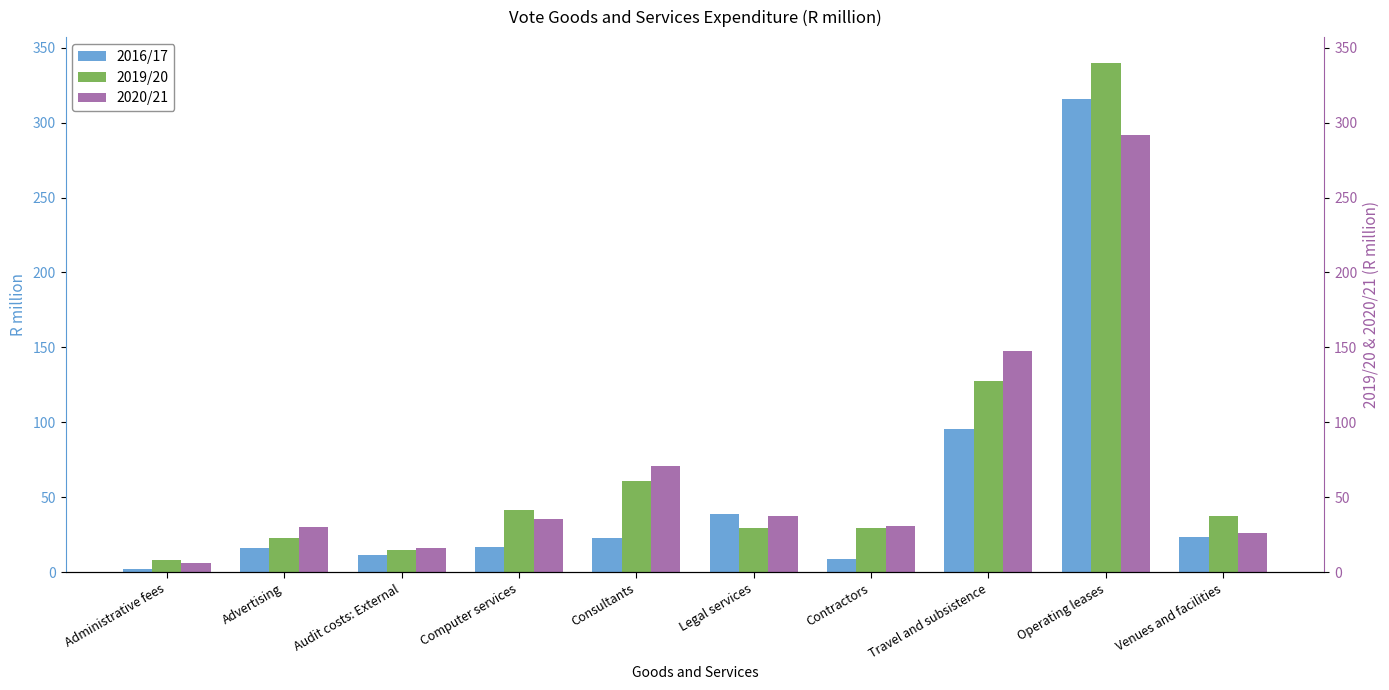

At which category is the sum across all series the highest?

Operating leases